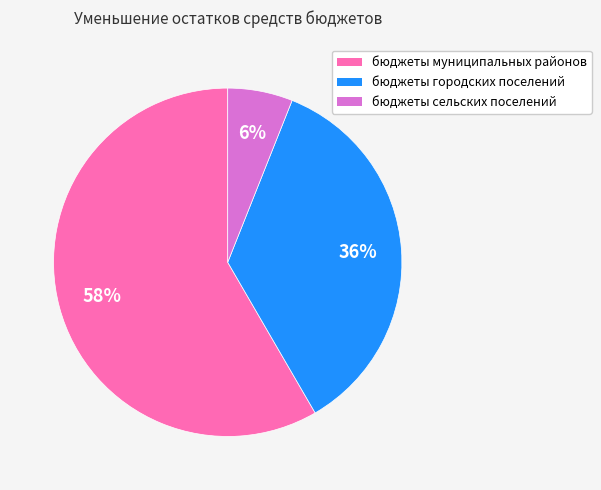

To the nearest percent, what percentage of the pie is бюджеты сельских поселений?

6%